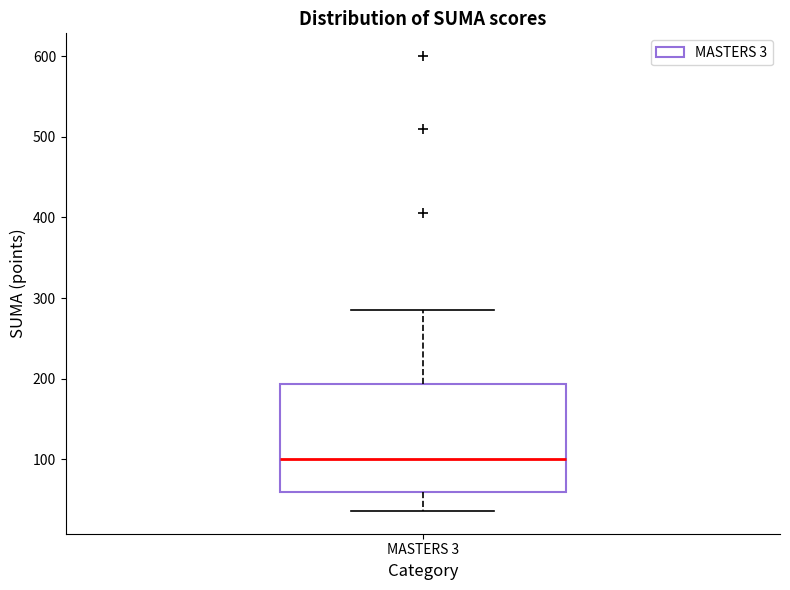

Where does the median line of the box for MASTERS 3 sit on the y-axis? The values are not printed on the chart, so give them approximately, as read against the axis.

100